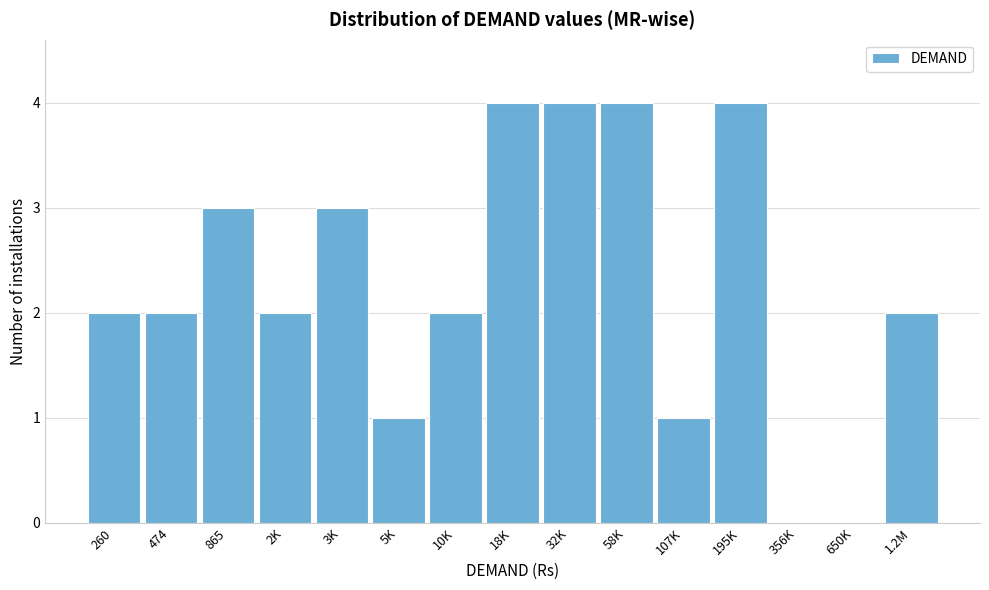

Reading right to left, transcribe all the data shown in this chart.

1.2M=2	650K=0	356K=0	195K=4	107K=1	58K=4	32K=4	18K=4	10K=2	5K=1	3K=3	2K=2	865=3	474=2	260=2